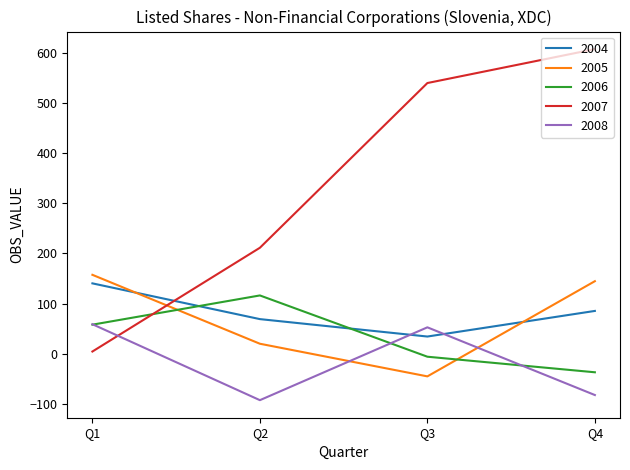

What value does the 2004 series have at Q4?

85.5